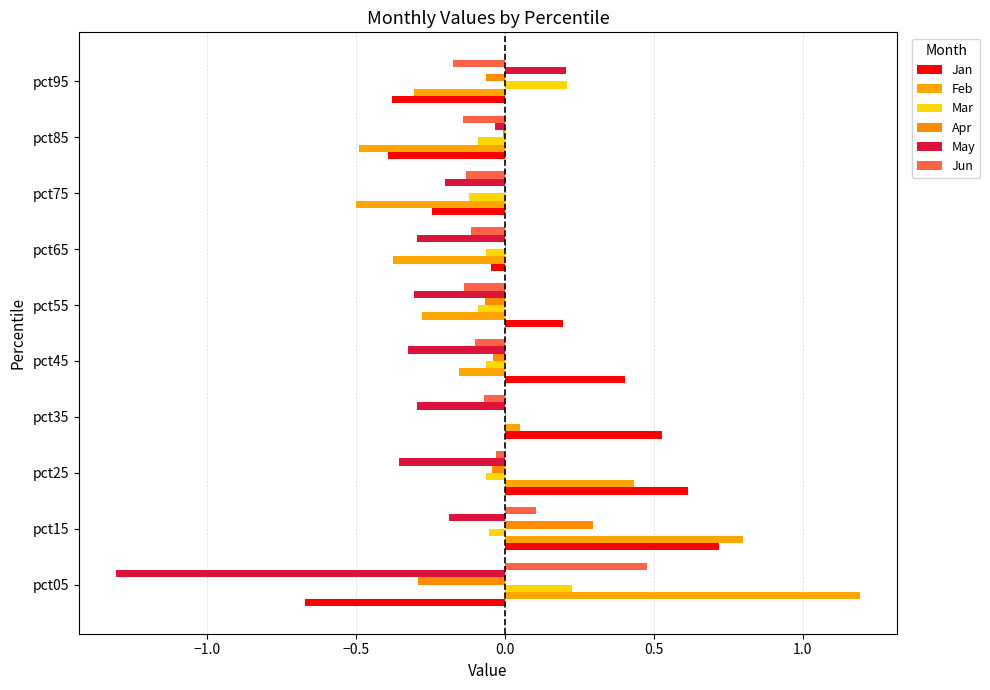

Rank the series by their maximum value, from lowest to highest.

May, Mar, Apr, Jun, Jan, Feb